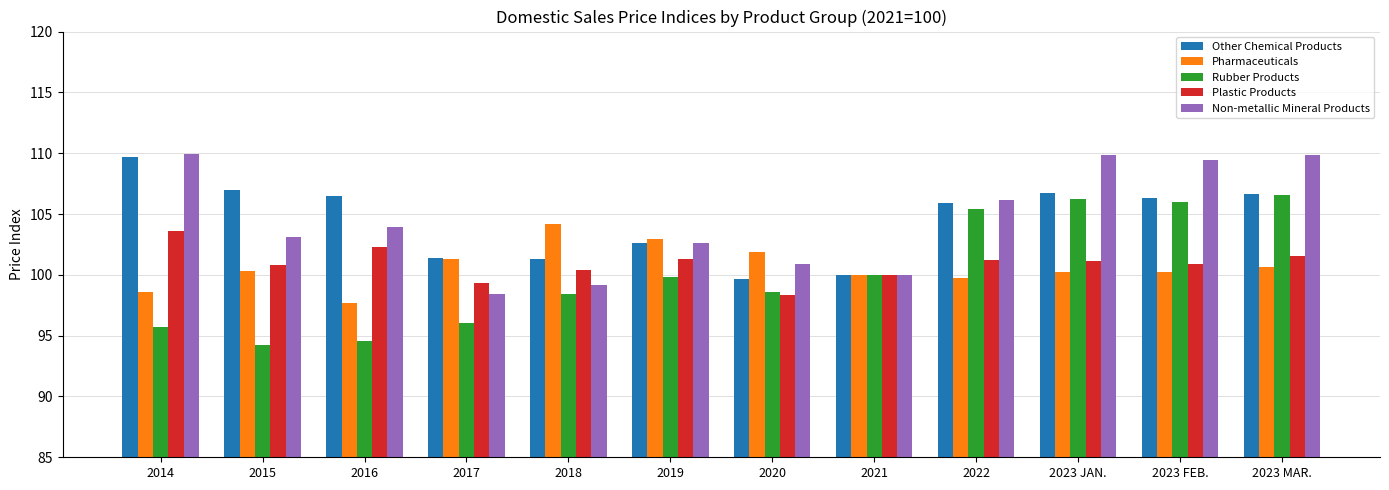

How many categories are shown in the chart?

12